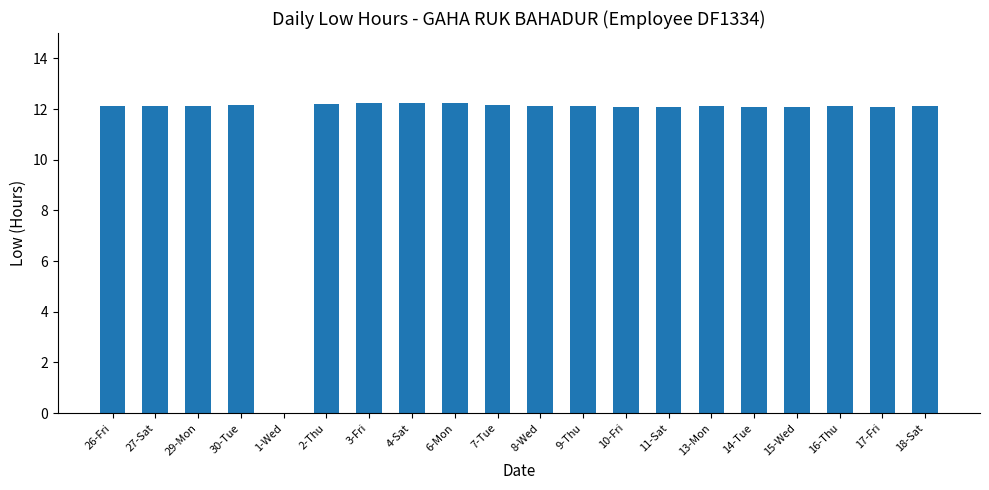

Which has a higher value, 13-Mon or 1-Wed?

13-Mon